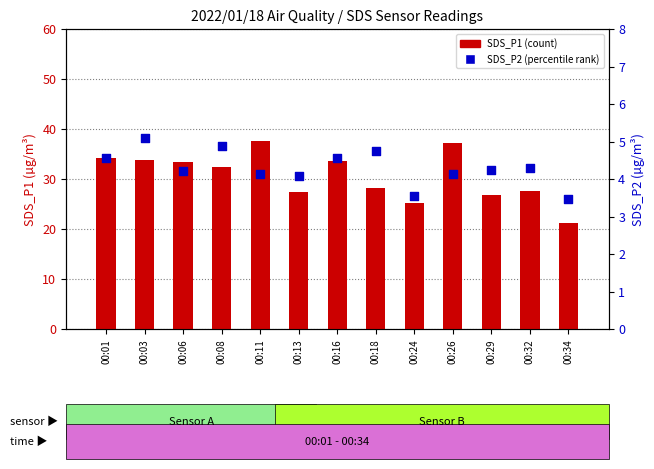

Is the value of SDS_P1 (count) at 00:13 greater than the value of SDS_P2 (percentile rank) at 00:24?

Yes